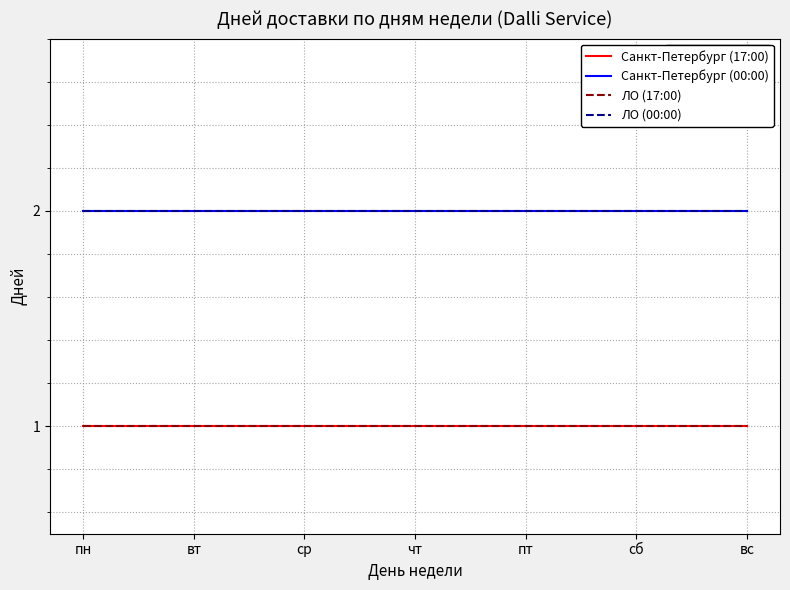

Is this an area chart (filled region under the line)?

No